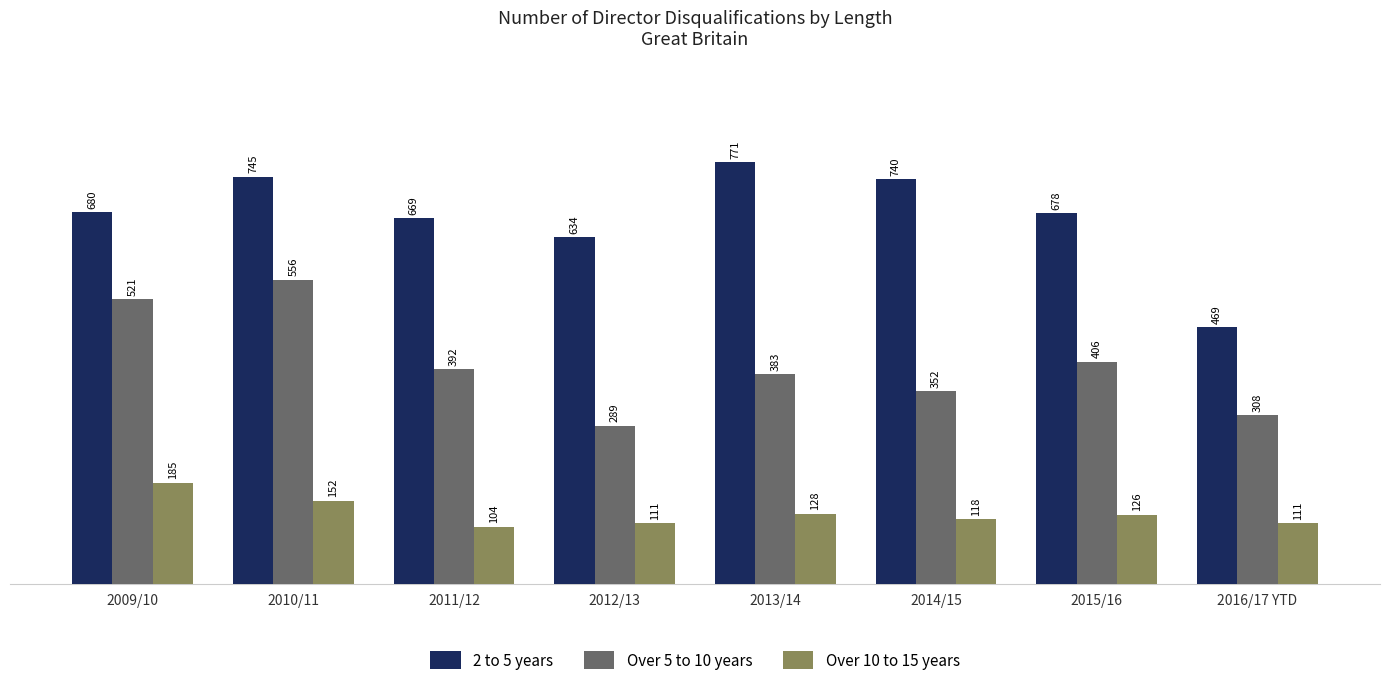

Which category has the lowest value in the Over 10 to 15 years series?

2011/12